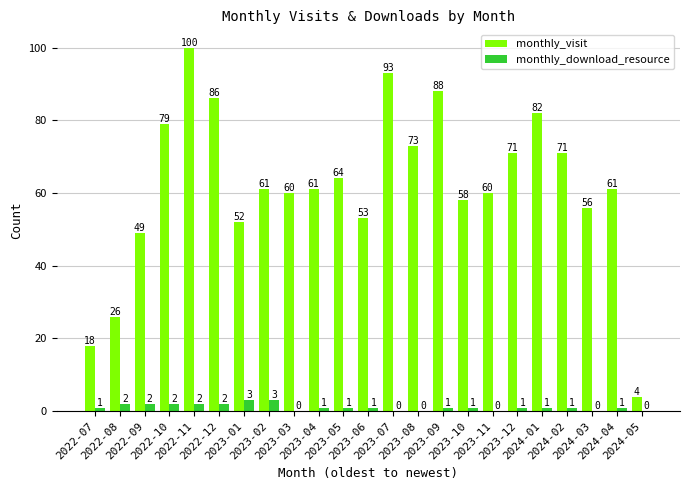

Which series has the largest total across all categories?

monthly_visit